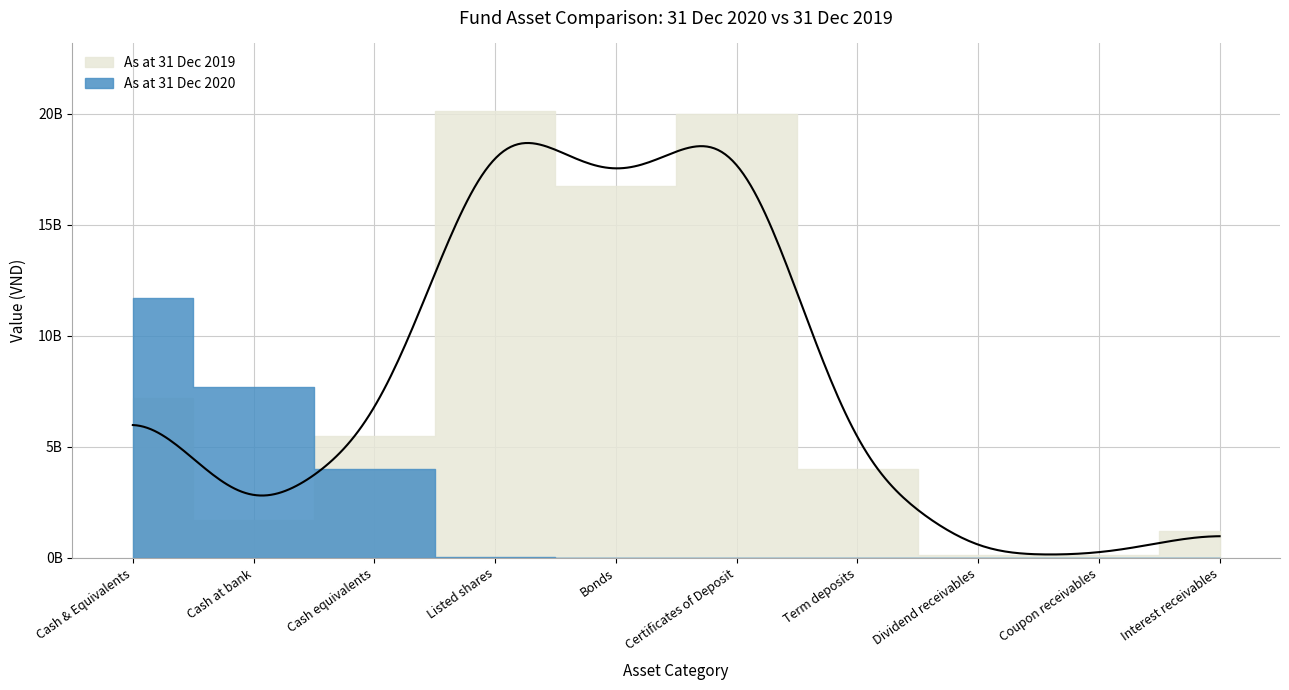

The As at 31 Dec 2020 series shows 4000000000 at Cash equivalents. True or false?

True